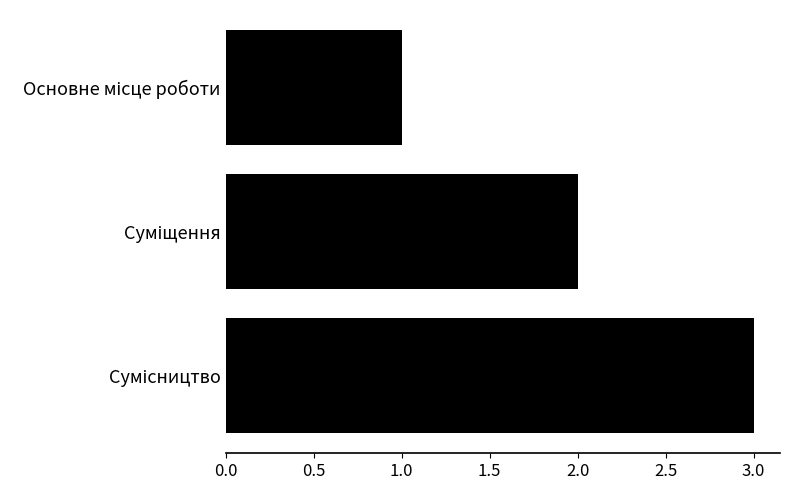

Does the chart contain any negative values?

No